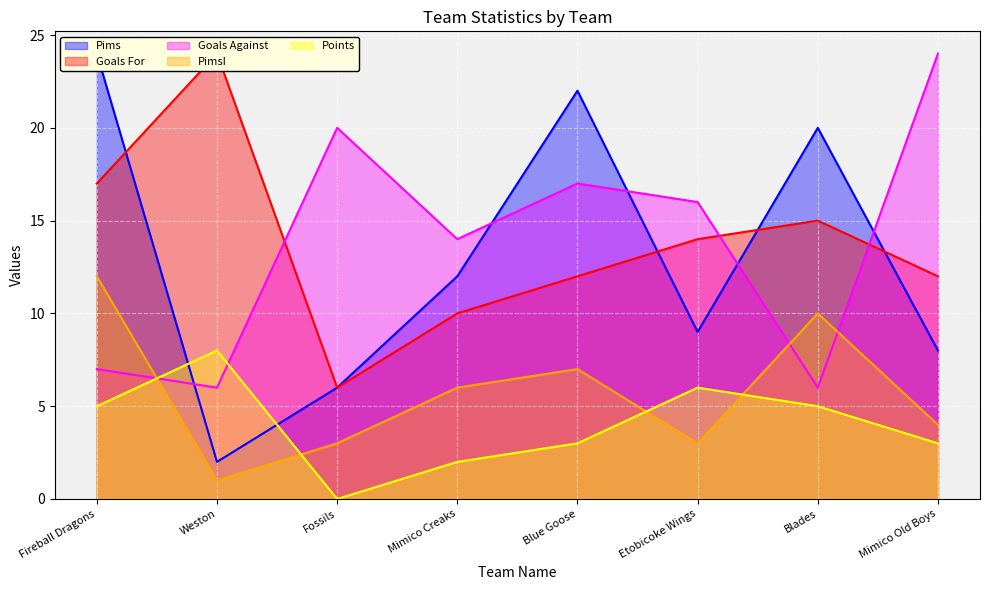

At which category does Pims reach its first local valley?

Weston